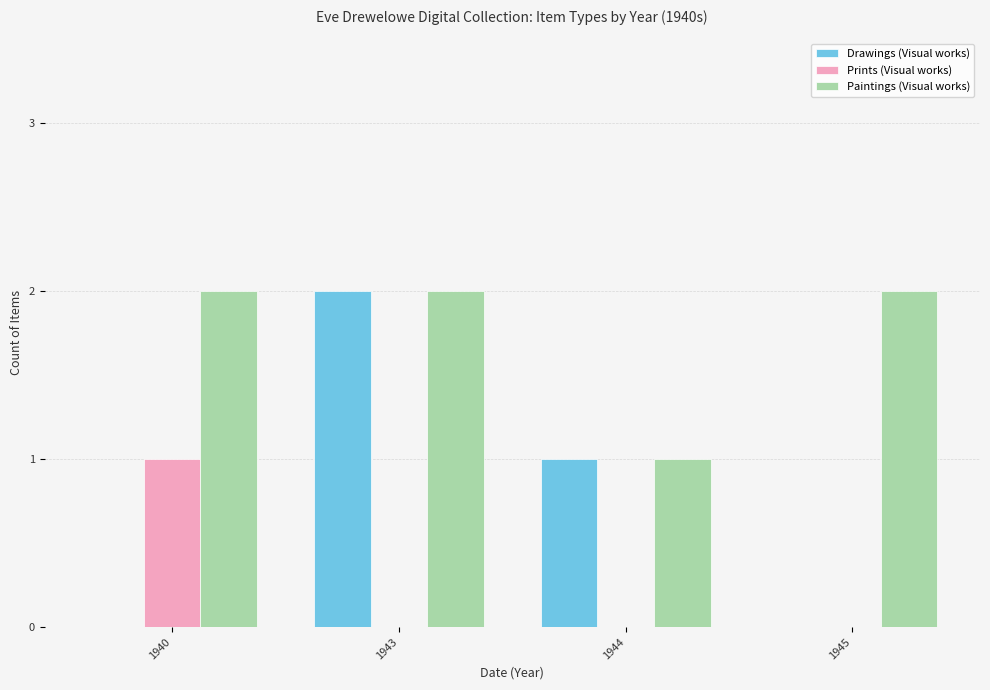

How many series are shown in this chart?

3